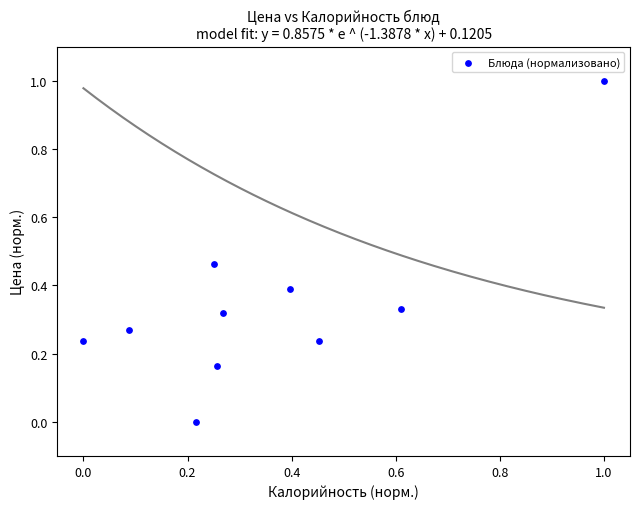

What is the range of X values (max minus min)?

1.0